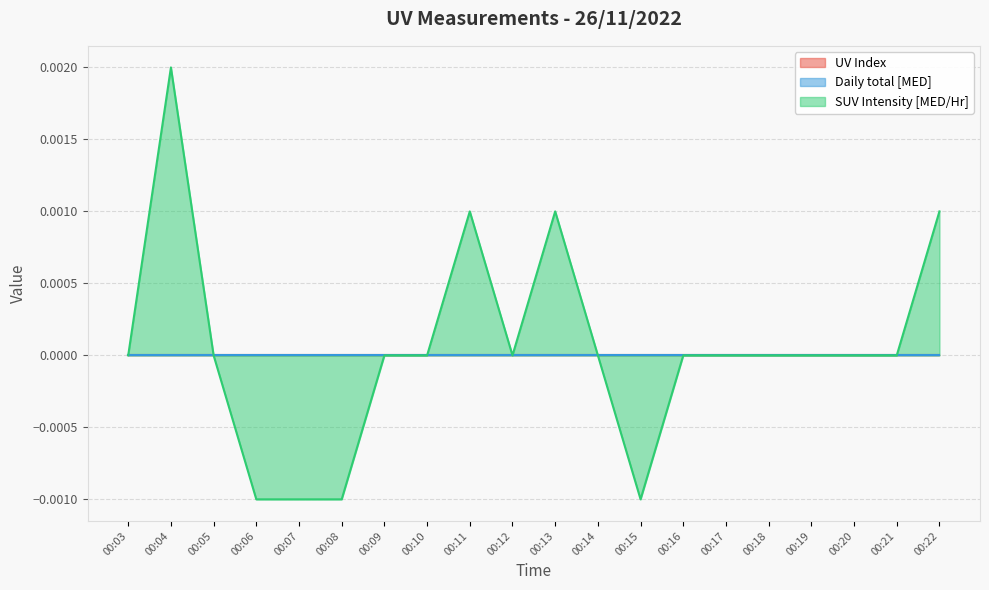

True or false: UV Index and Daily total [MED] intersect in this chart.

False